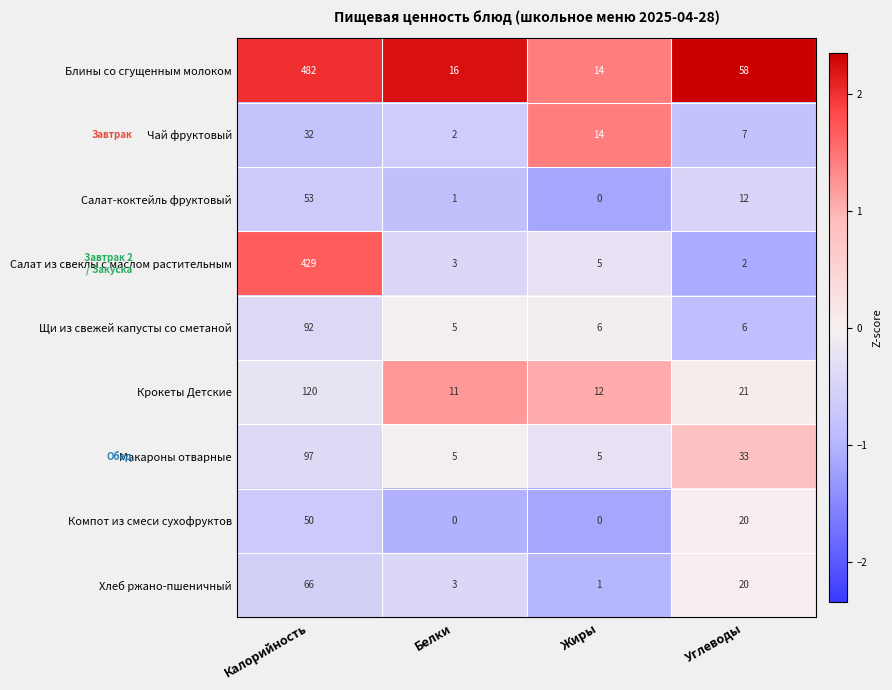

Which series has the widest spread of values?

Блины со сгущенным молоком